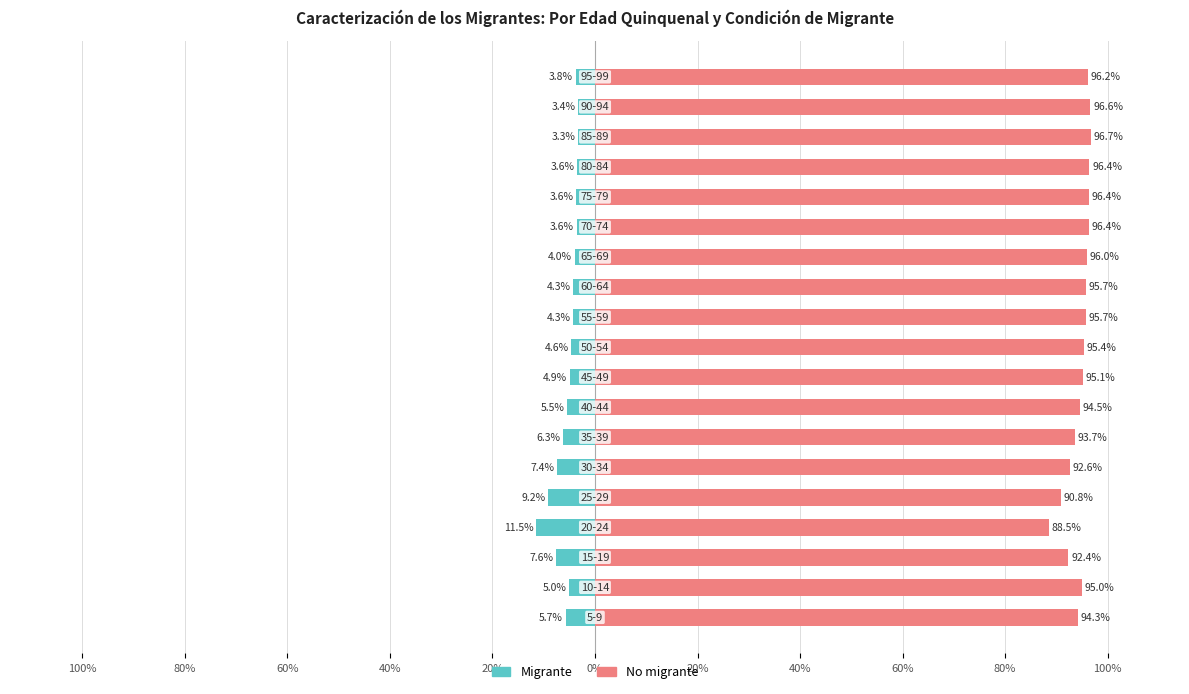

What is the difference between the maximum and minimum values in the Migrante series?

8.2